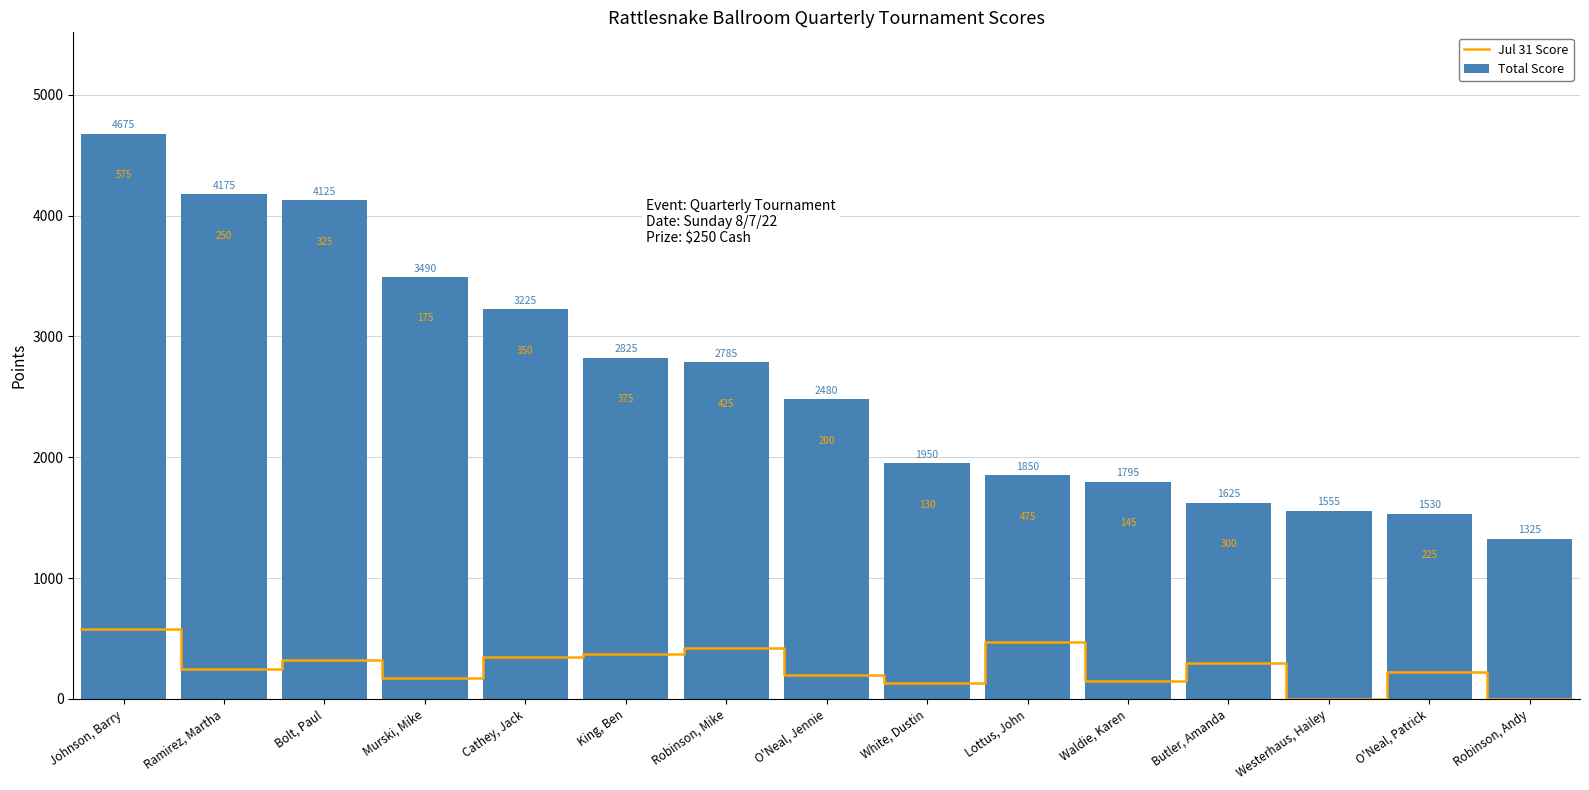

True or false: Total Score has a value of 3225 at Cathey, Jack.

True